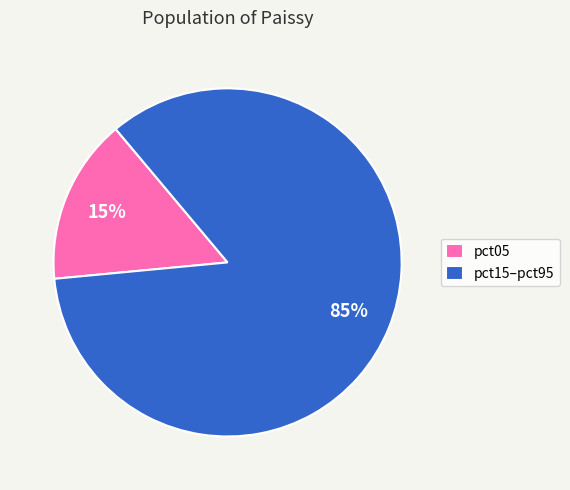

Rank the categories by value from lowest to highest.

pct05, pct15–pct95